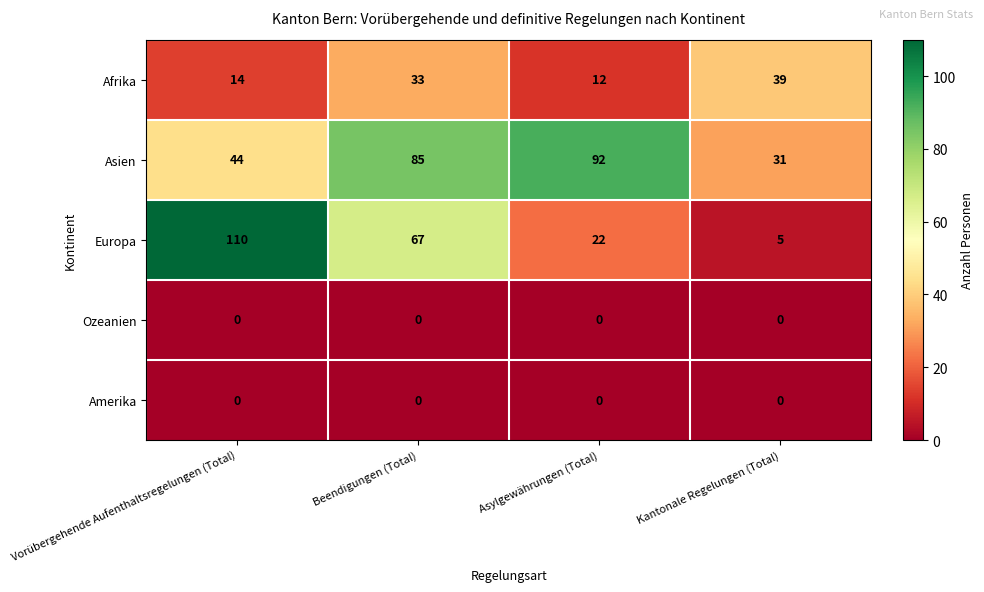

What value does the Afrika series have at Asylgewährungen (Total)?

12